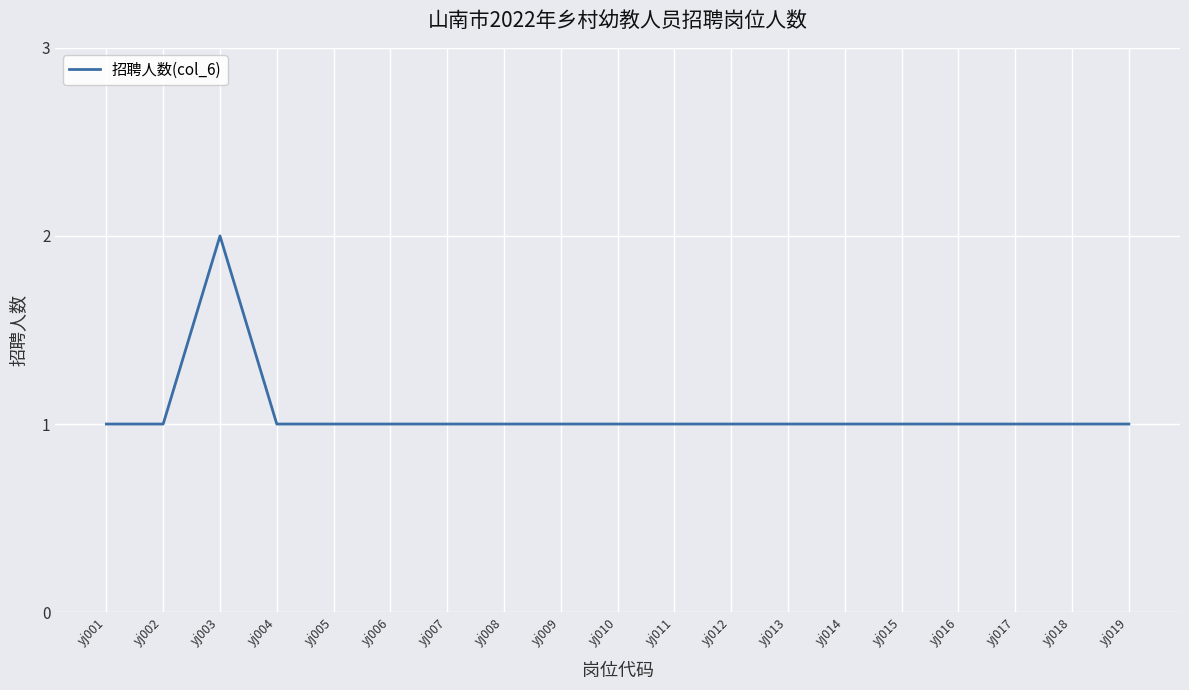

Reading left to right, what are all the values shown in this chart?

1	1	2	1	1	1	1	1	1	1	1	1	1	1	1	1	1	1	1